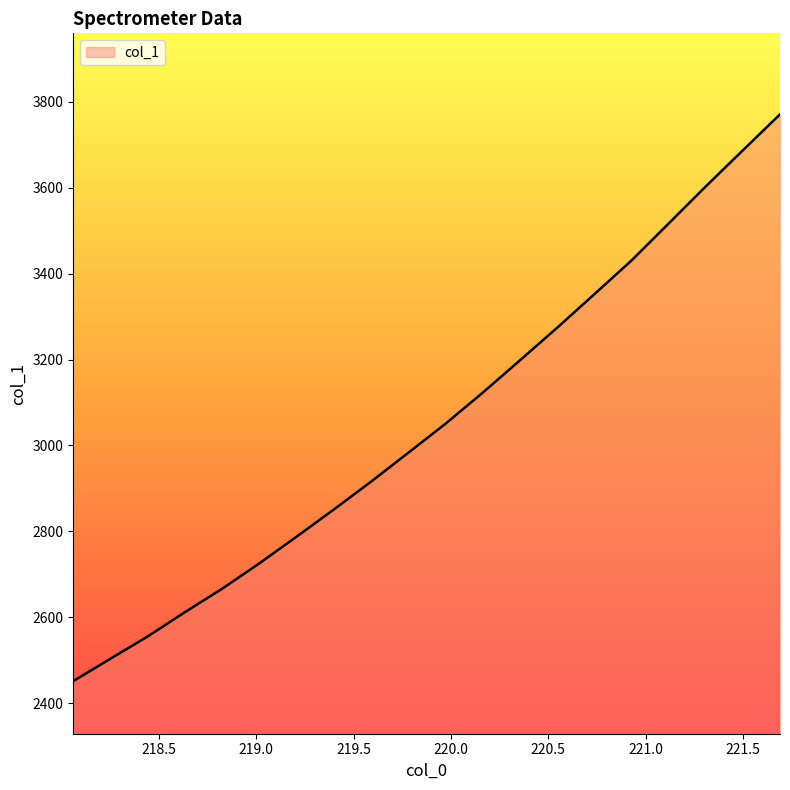

Does the chart have visible grid lines?

No